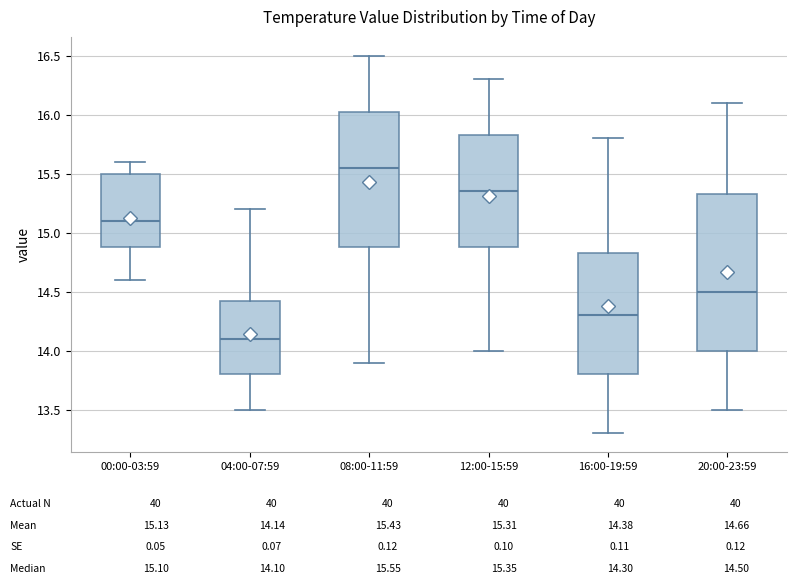

Reading left to right, transcribe this box plot: for each box, give where its median line is, the range the box spans, and where its two whiskers end, as read against the y-axis. The values are not printed on the chart, so give them approximately, as read against the axis.

00:00-03:59: median 15.10, box 14.90 to 15.50, whiskers 14.60 to 15.60
04:00-07:59: median 14.10, box 13.80 to 14.45, whiskers 13.50 to 15.20
08:00-11:59: median 15.55, box 14.90 to 16.05, whiskers 13.90 to 16.50
12:00-15:59: median 15.35, box 14.90 to 15.85, whiskers 14.00 to 16.30
16:00-19:59: median 14.30, box 13.80 to 14.85, whiskers 13.30 to 15.80
20:00-23:59: median 14.50, box 14.00 to 15.35, whiskers 13.50 to 16.10